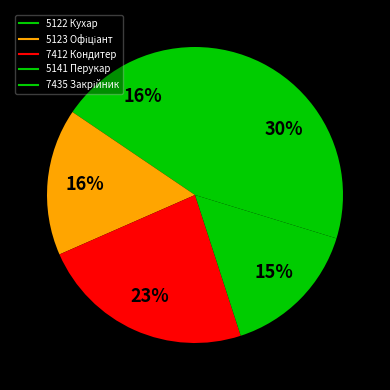

What percentage is the 7412 Кондитер slice, to the nearest percent?

23%